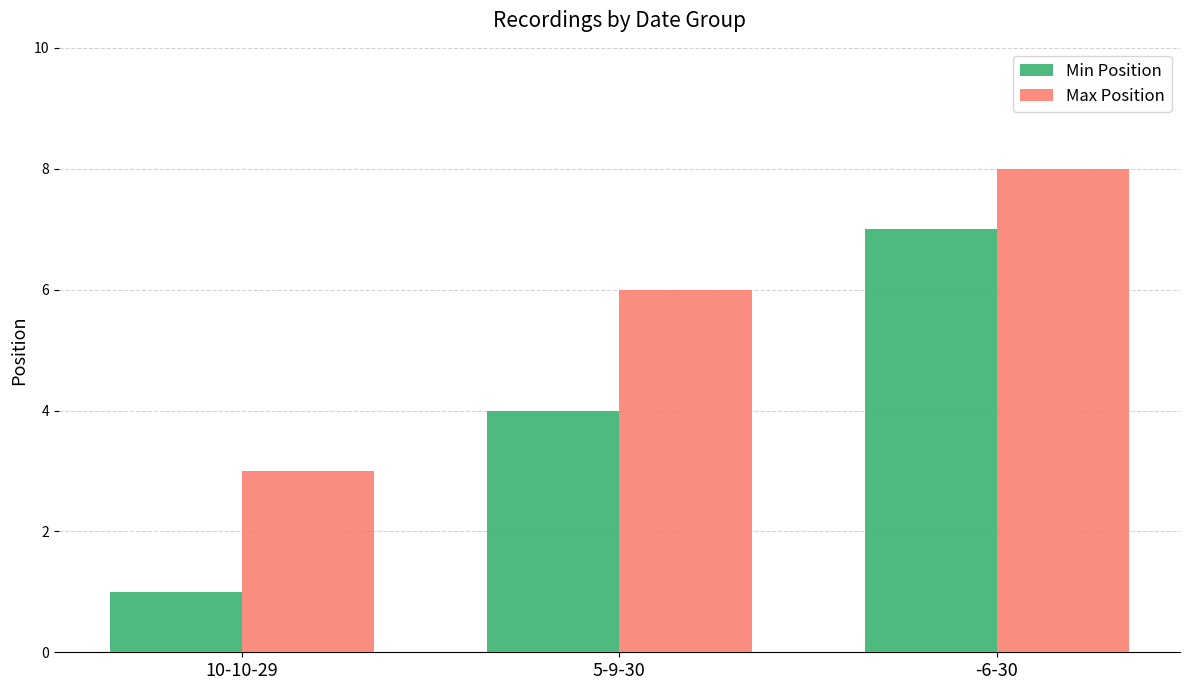

What is the total value across all series at 10-10-29?

4